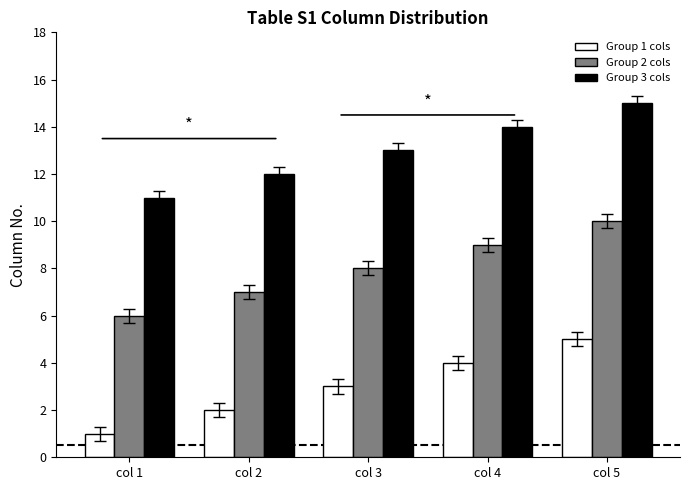

The Group 1 cols series shows 5 at col 5. True or false?

True